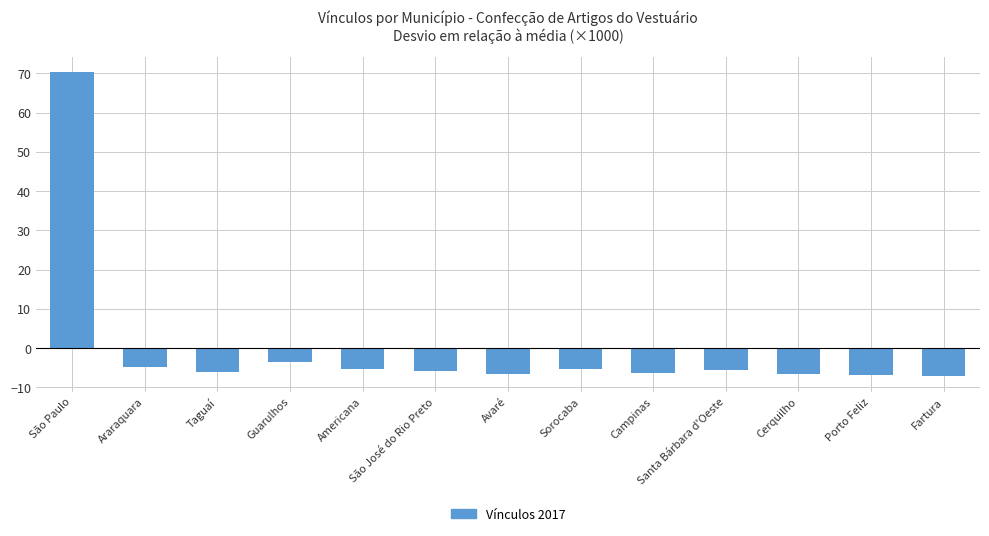

What is the difference between the values at Americana and Fartura?

2.0